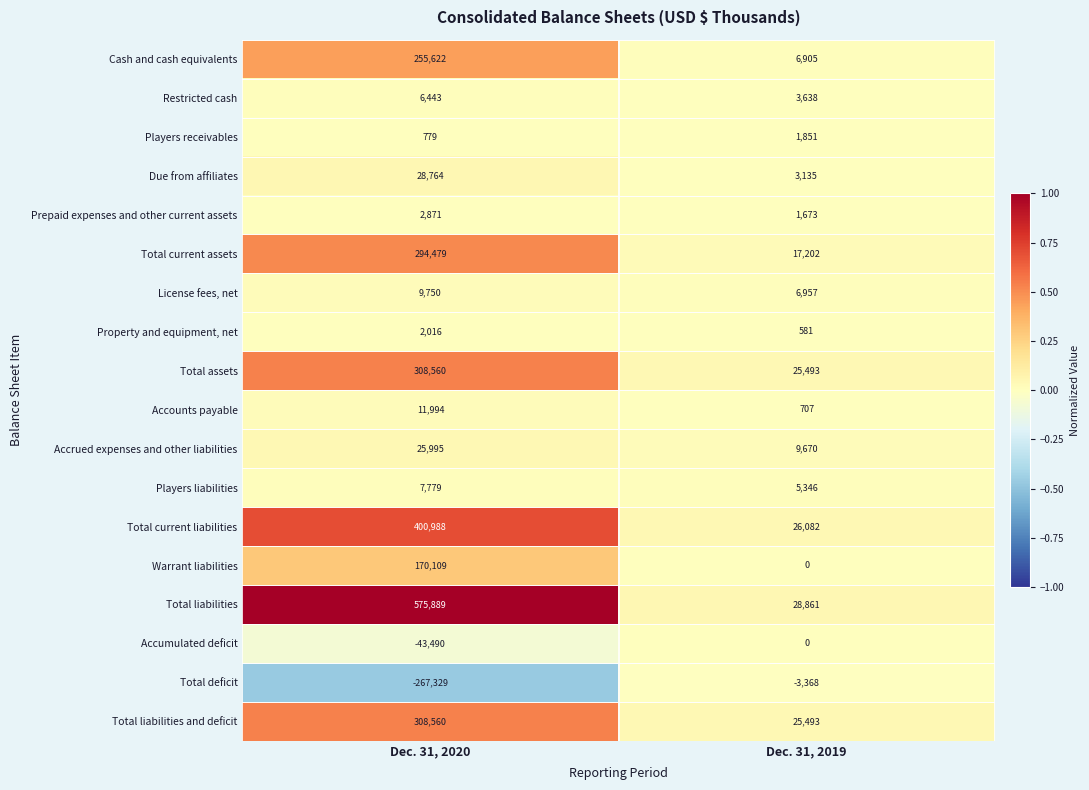

What is the difference between the maximum and minimum values in the Accrued expenses and other liabilities series?

16325